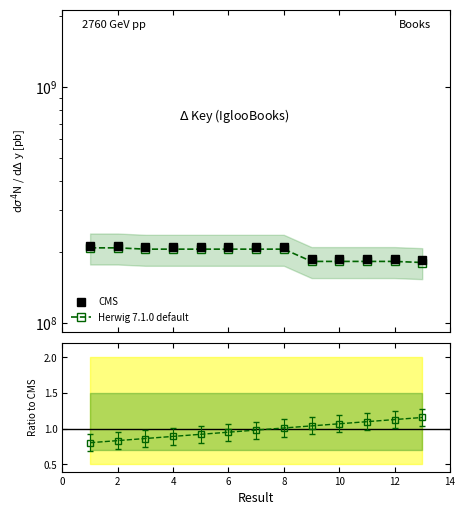

Where is the first local maximum for CMS?

2